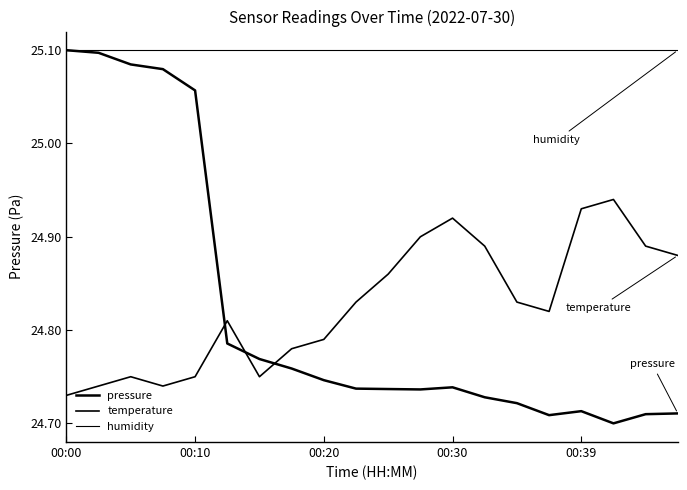

Is this an area chart (filled region under the line)?

No